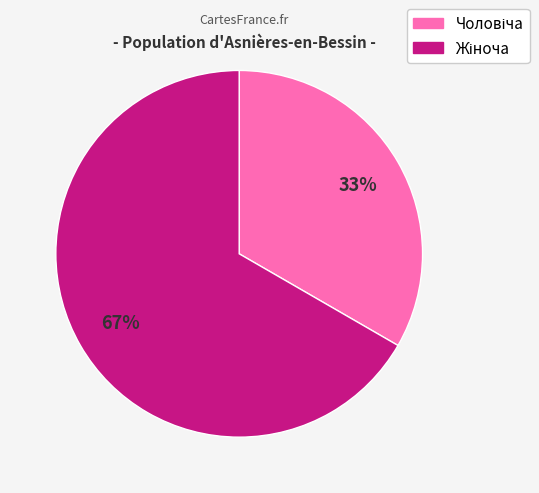

To the nearest percent, what is the average slice percentage?

50%